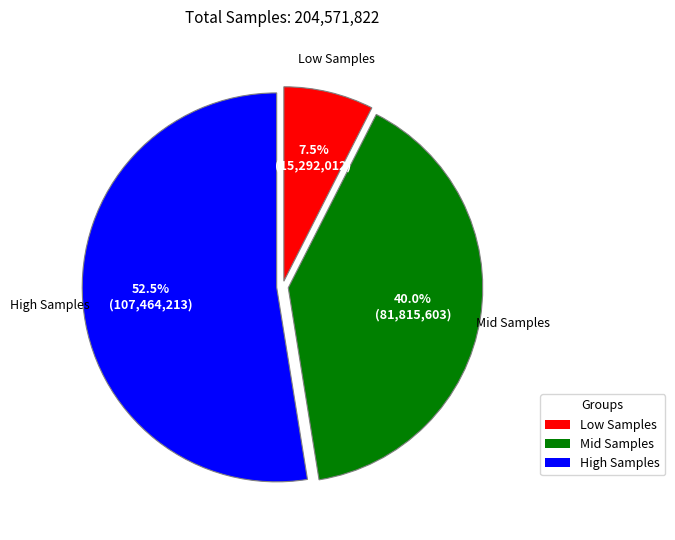

Is there any slice that represents more than half of the pie?

Yes